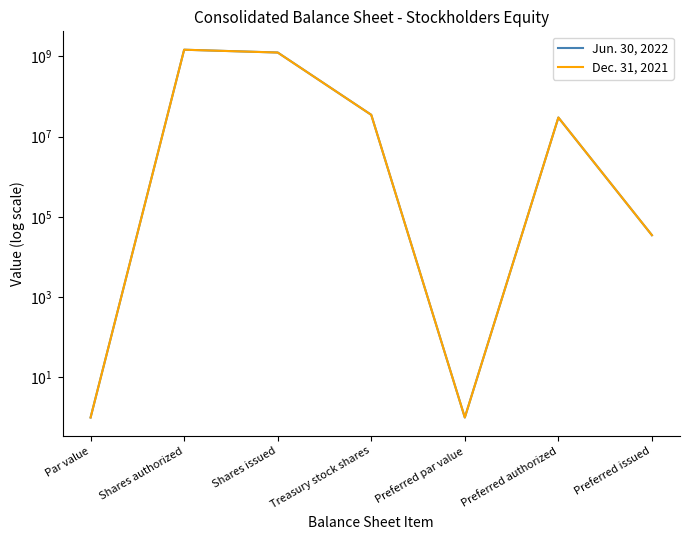

Rank the series by their average value, from lowest to highest.

Dec. 31, 2021, Jun. 30, 2022